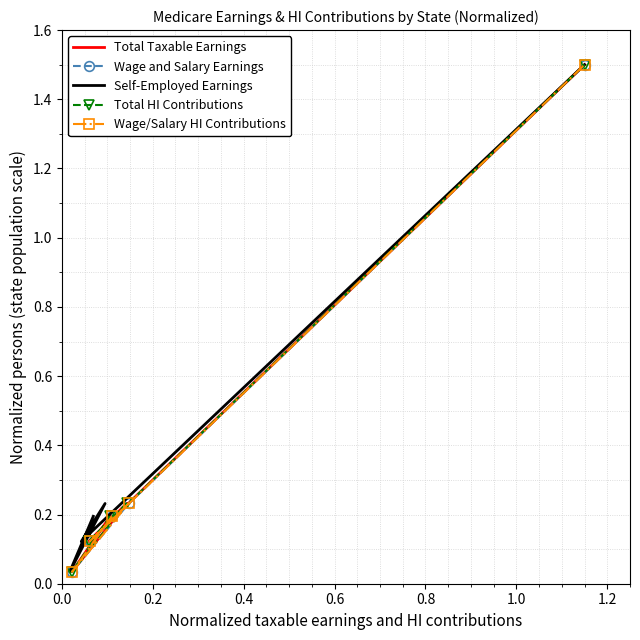

What is the value of the Wage and Salary Earnings point at the 5th from the left?

1.5